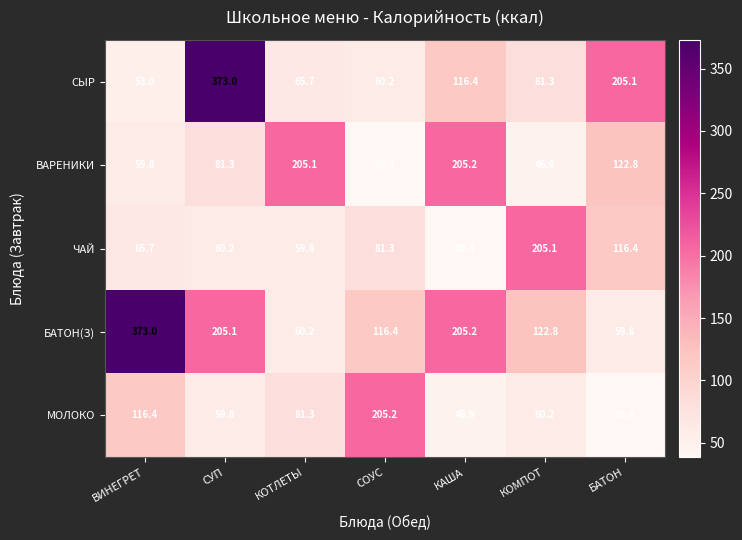

At КОТЛЕТЫ, list the series in order from largest to smallest.

ВАРЕНИКИ, МОЛОКО, СЫР, БАТОН(З), ЧАЙ